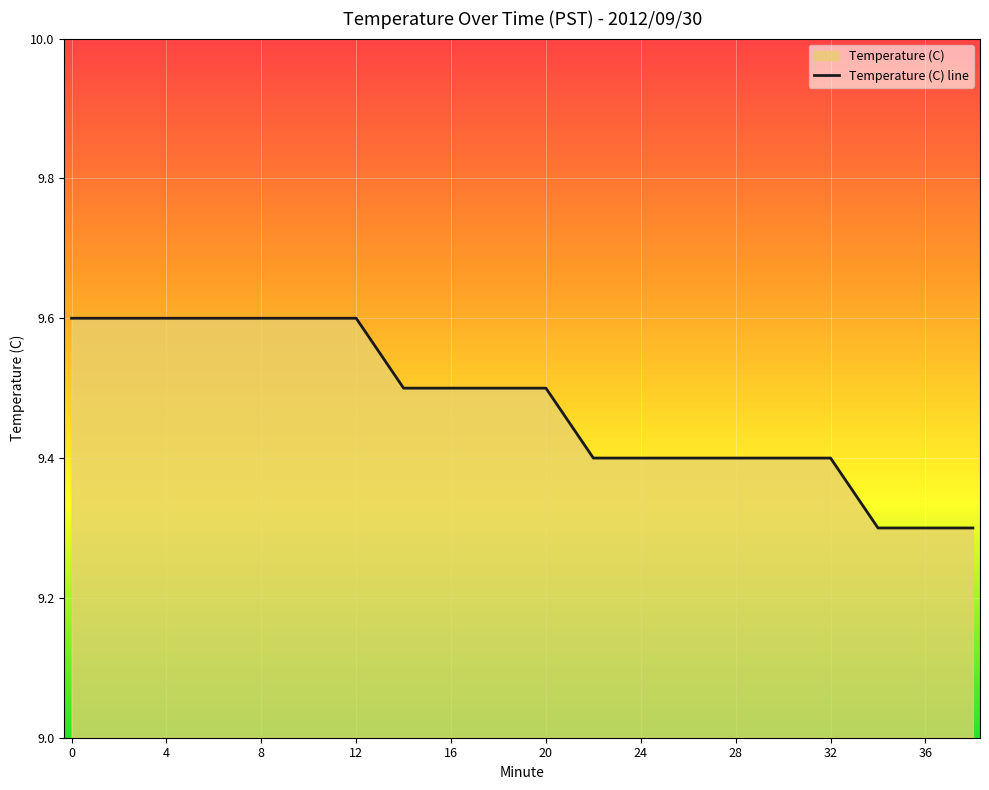

Approximately how many times larger is the value at 28 compared to 4?

1.0